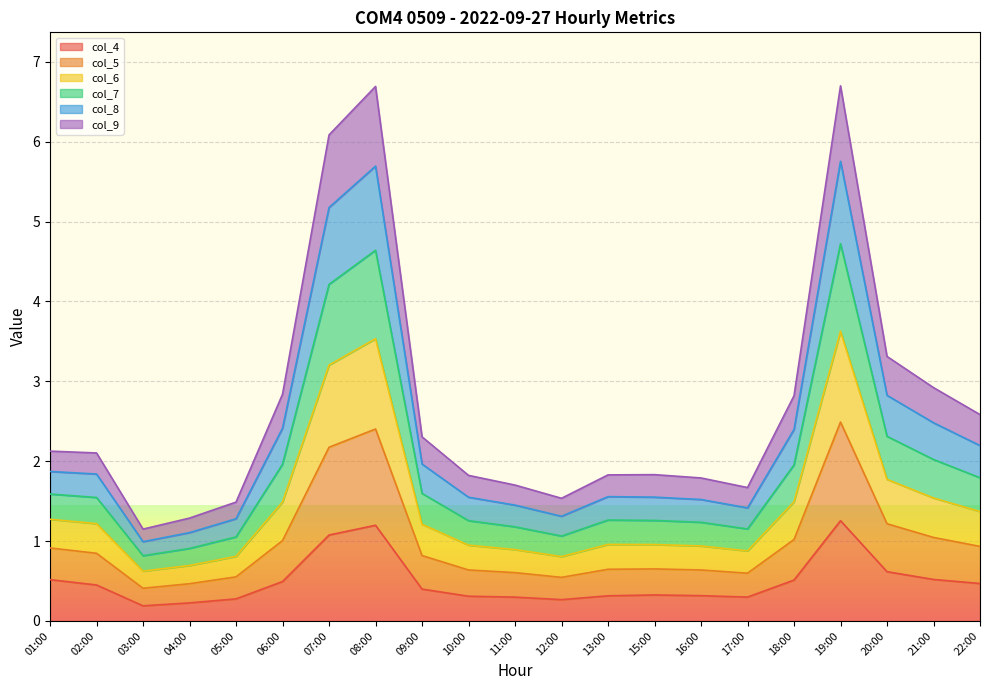

What is the label of the 4th point from the right?

19:00